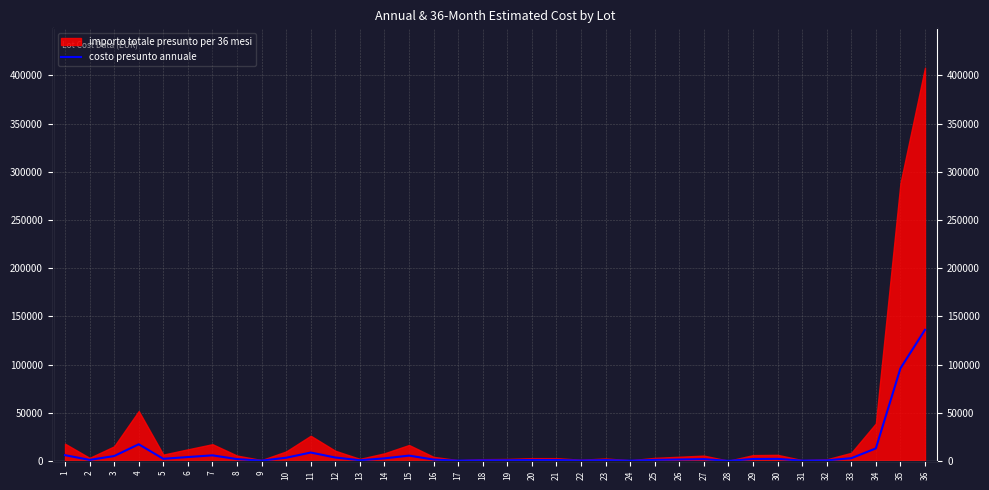

Reading left to right, list all the values displayed in this chart.

5950.0	1056.0	5040.0	17250.0	2180.0	4000.0	5780.0	1850.0	290.0	3275.0	8700.0	3510.0	698.0	2625.0	5500.0	1400.0	249.0	600.0	675.0	960.0	960.0	400.0	850.0	223.1	1050.0	1436.2	1830.8	49.2	2000.0	2100.0	270.0	545.0	2800.0	12960.0	96000.0	136000.0